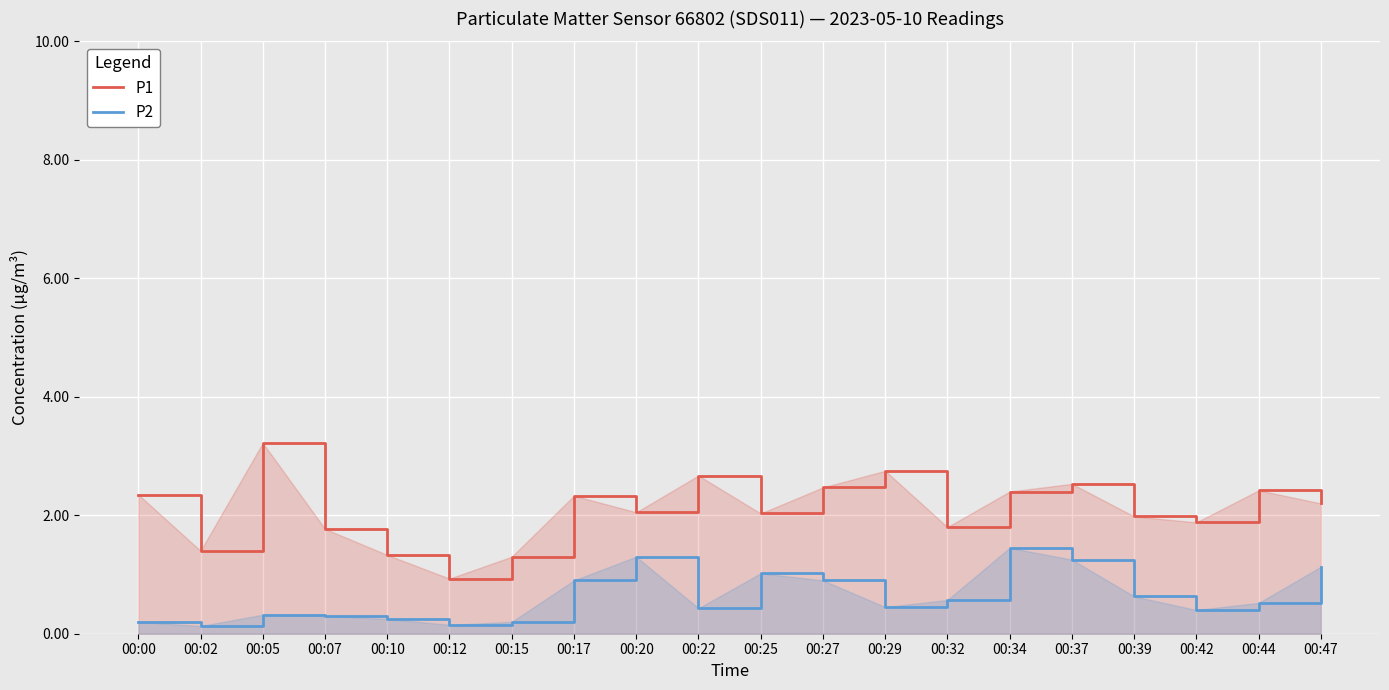

What is the difference between the maximum and second lowest values in the P1 series?

1.9